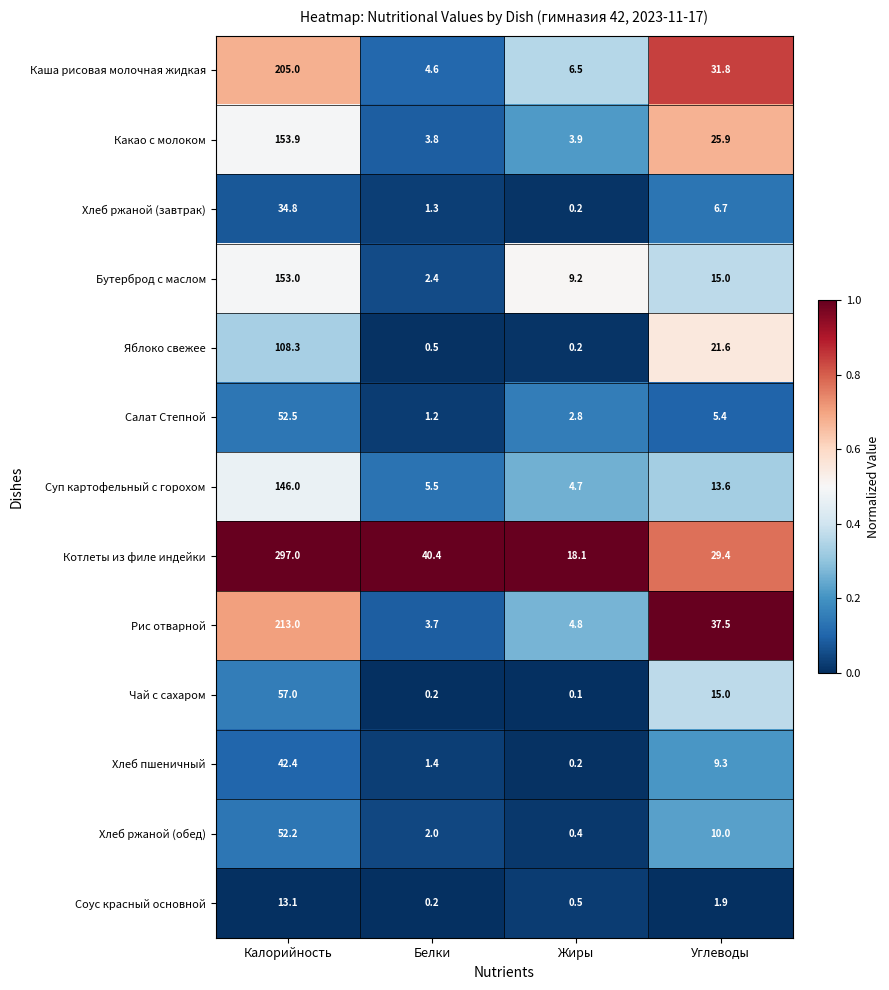

Which series has the largest total across all categories?

Котлеты из филе индейки